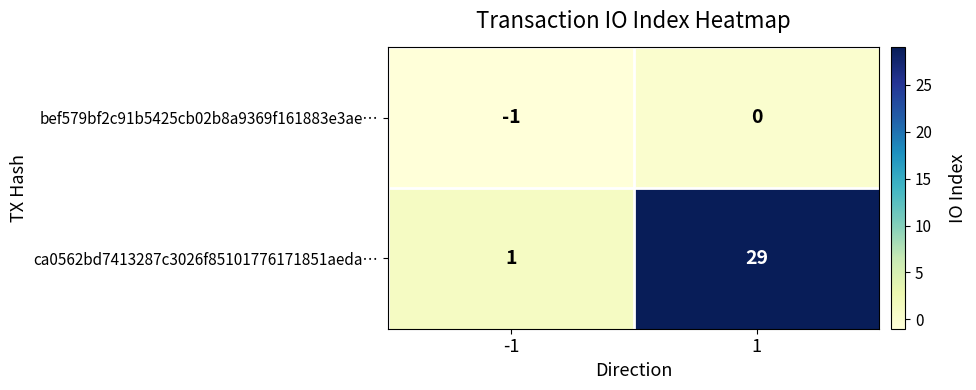

What is the difference between the highest and lowest values at 1?

29